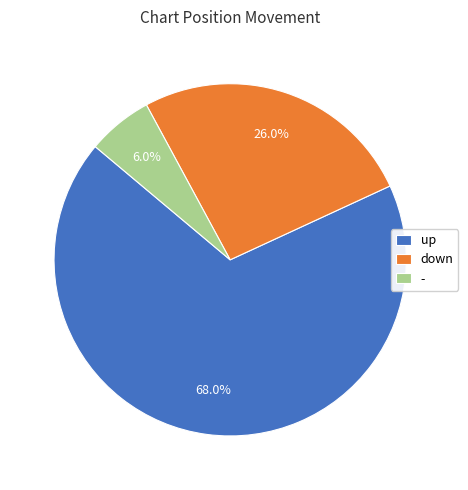

Which has a higher value, up or -?

up